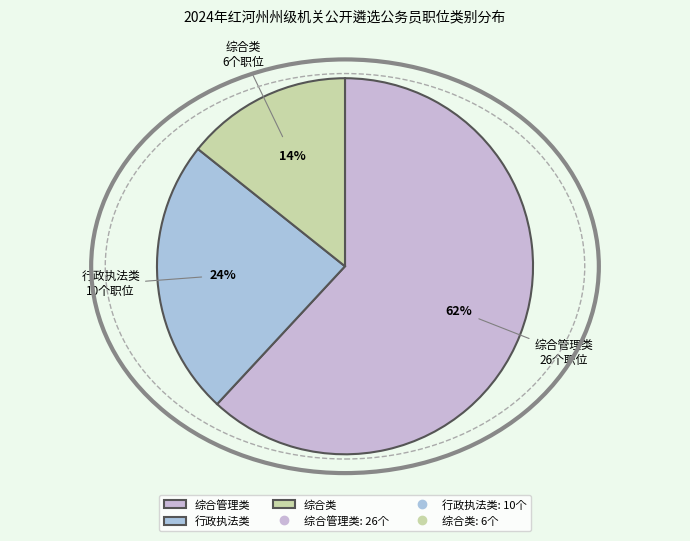

Approximately how many times larger is the value at 综合类 compared to 行政执法类?

0.6